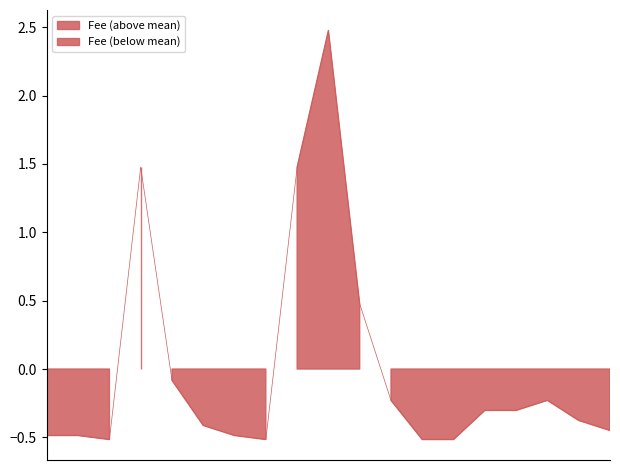

Does the chart have visible grid lines?

No